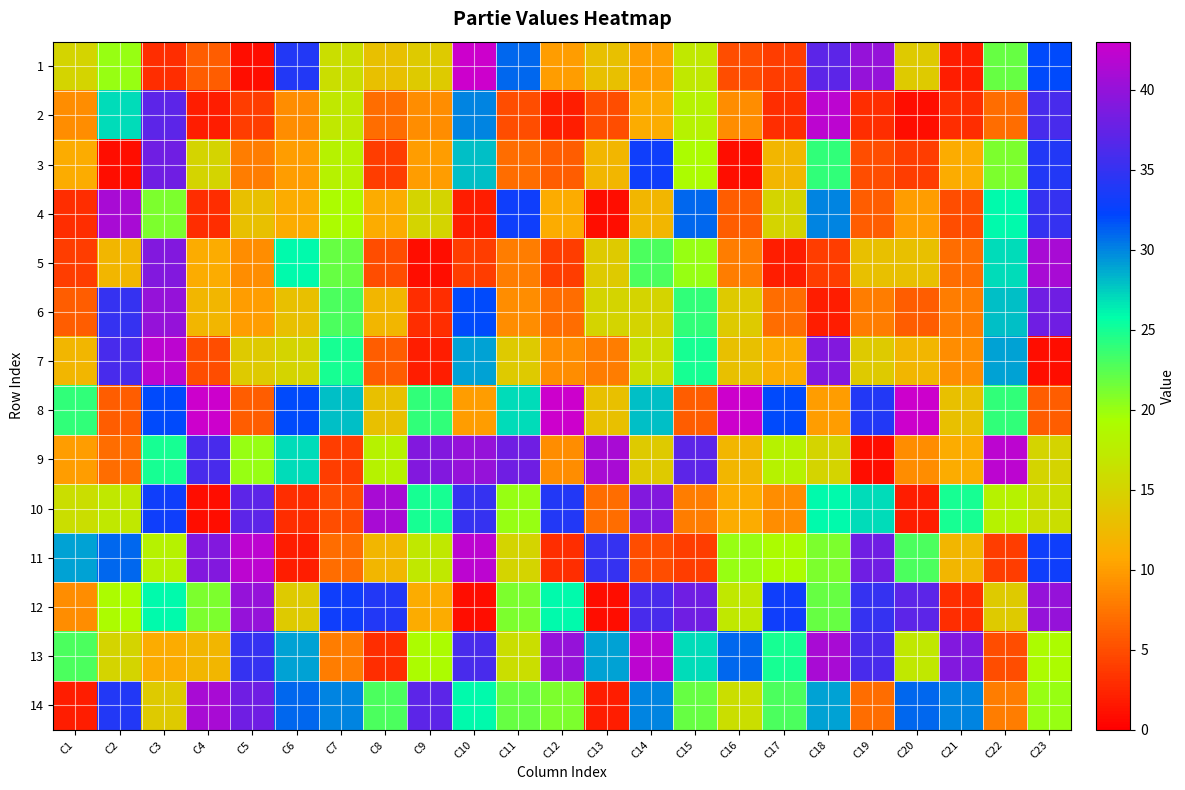

At which category is the sum across all series the highest?

C3